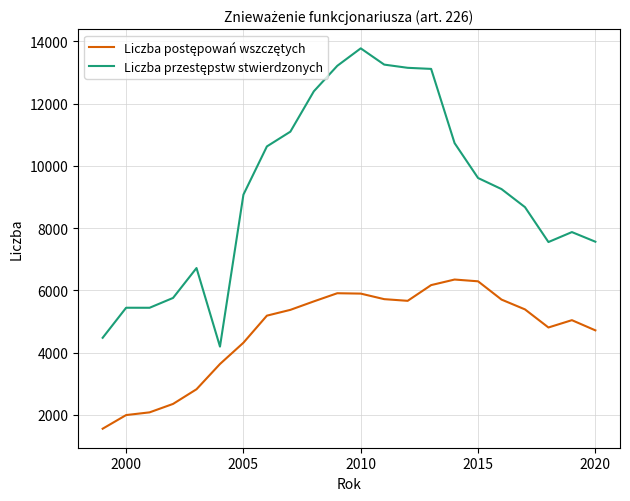

Does the chart have visible grid lines?

Yes